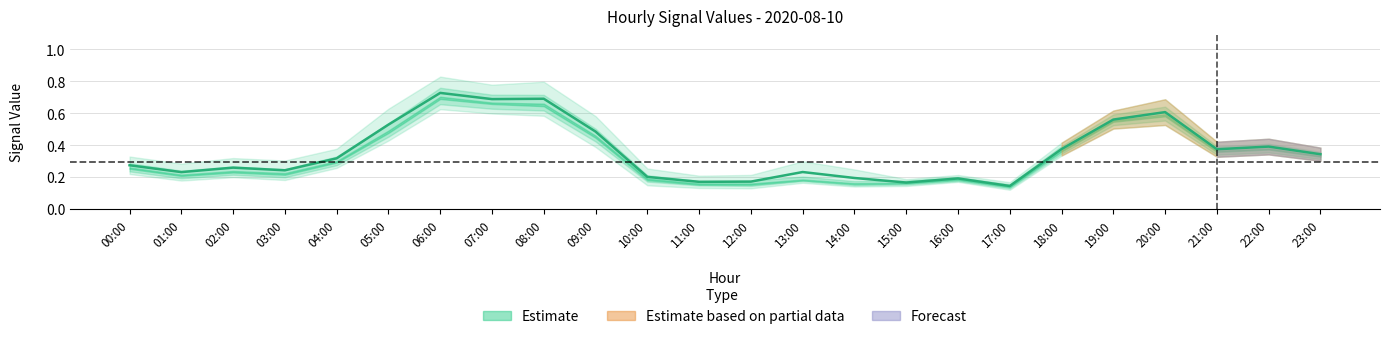

Reading left to right, transcribe all the data shown in this chart.

0.3	0.2	0.3	0.2	0.3	0.5	0.7	0.7	0.7	0.5	0.2	0.2	0.2	0.2	0.2	0.2	0.2	0.1	0.4	0.6	0.6	0.4	0.4	0.3